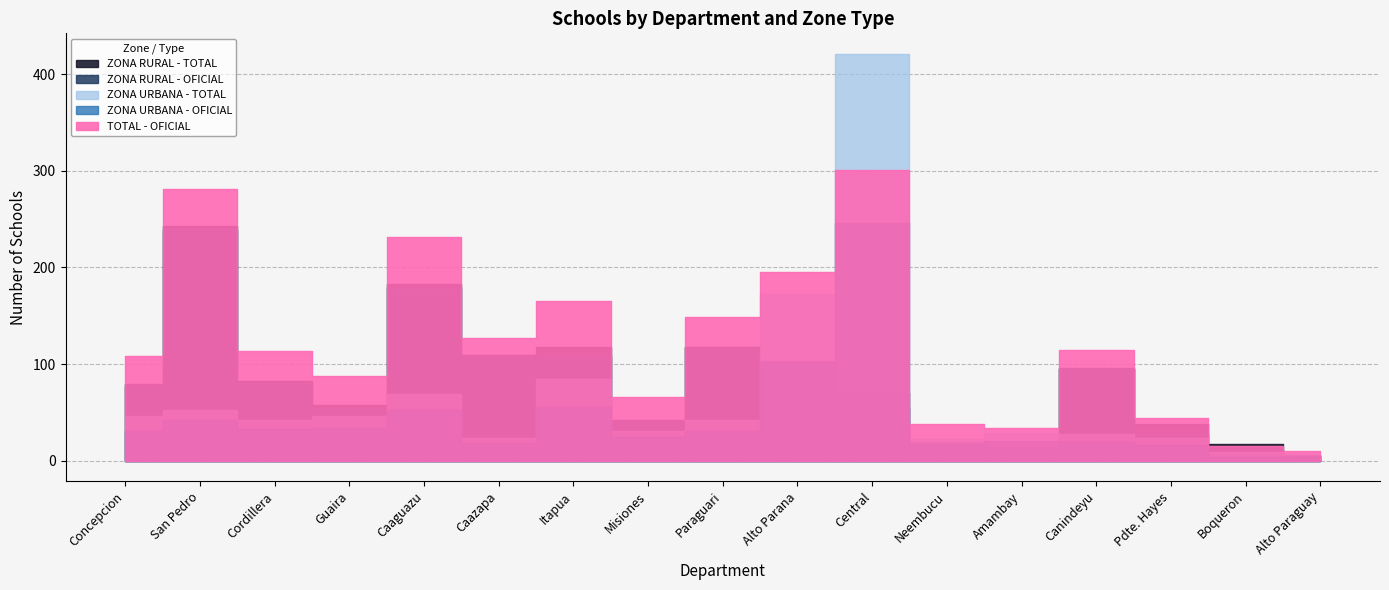

Which category has the highest value in the ZONA RURAL - OFICIAL series?

San Pedro